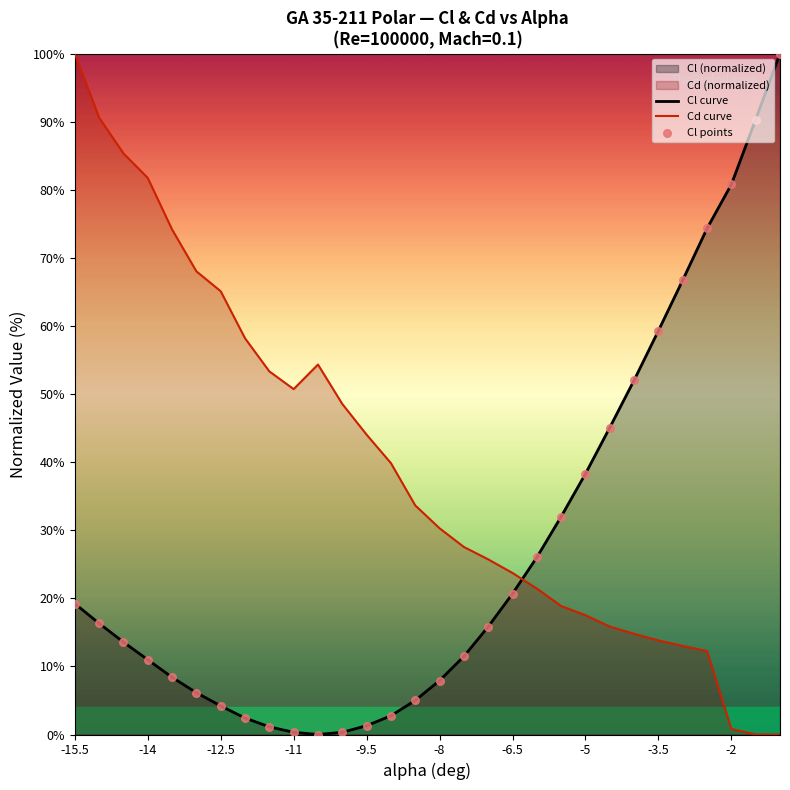

At how many categories does at least one series exceed 11?

30